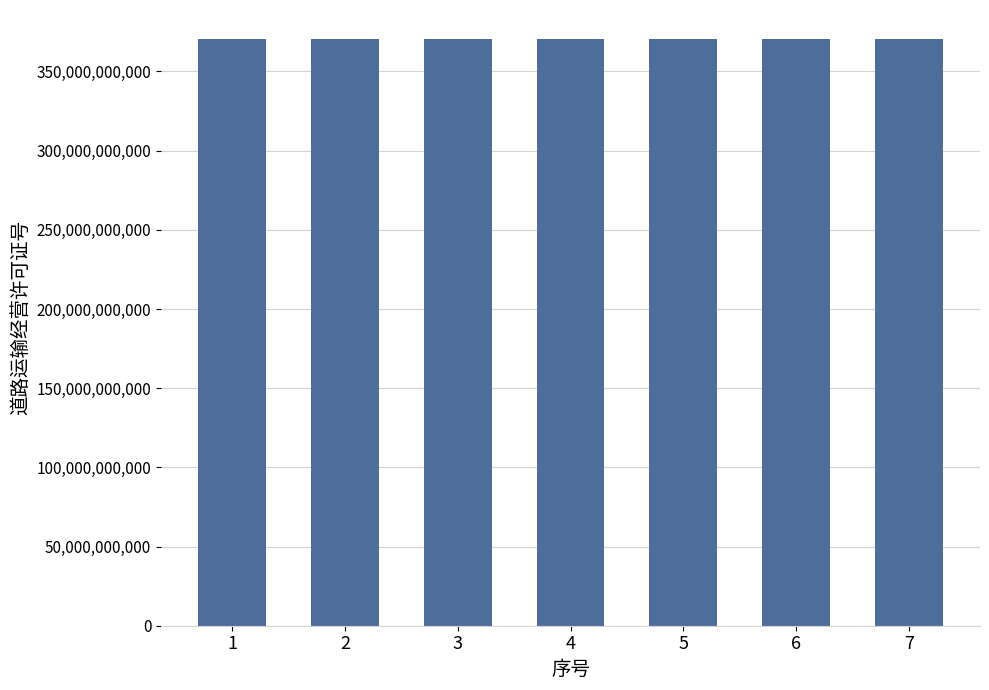

The value at 5 is 195571513467. True or false?

False